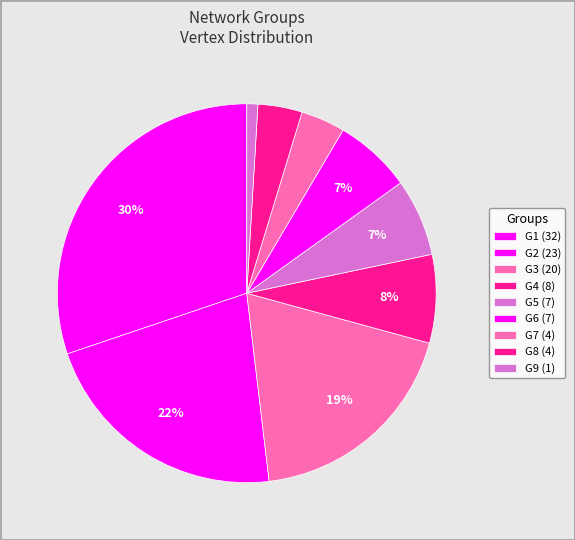

What is the ratio of the value at G2 to the value at G9?

23.0